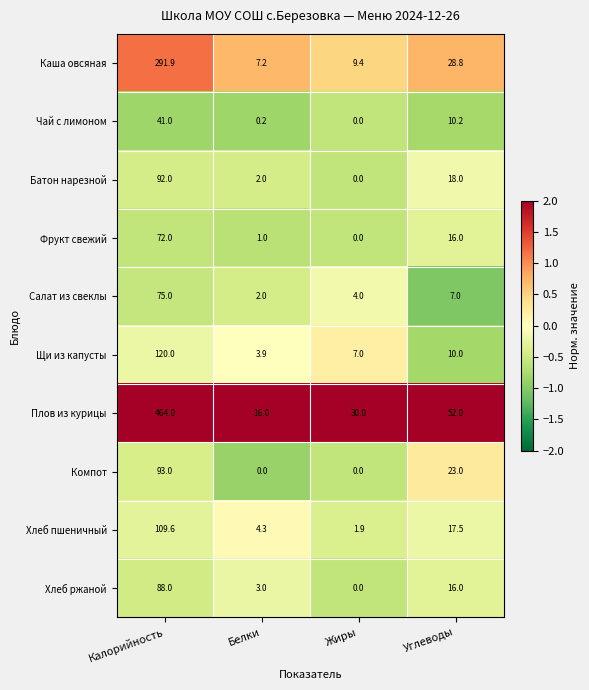

At which category is the sum across all series the highest?

Калорийность